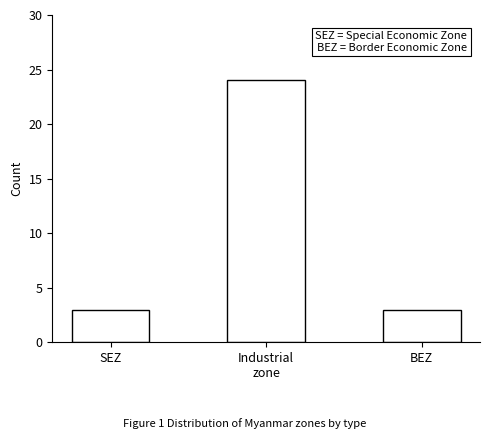

Reading left to right, transcribe all the data shown in this chart.

3	24	3